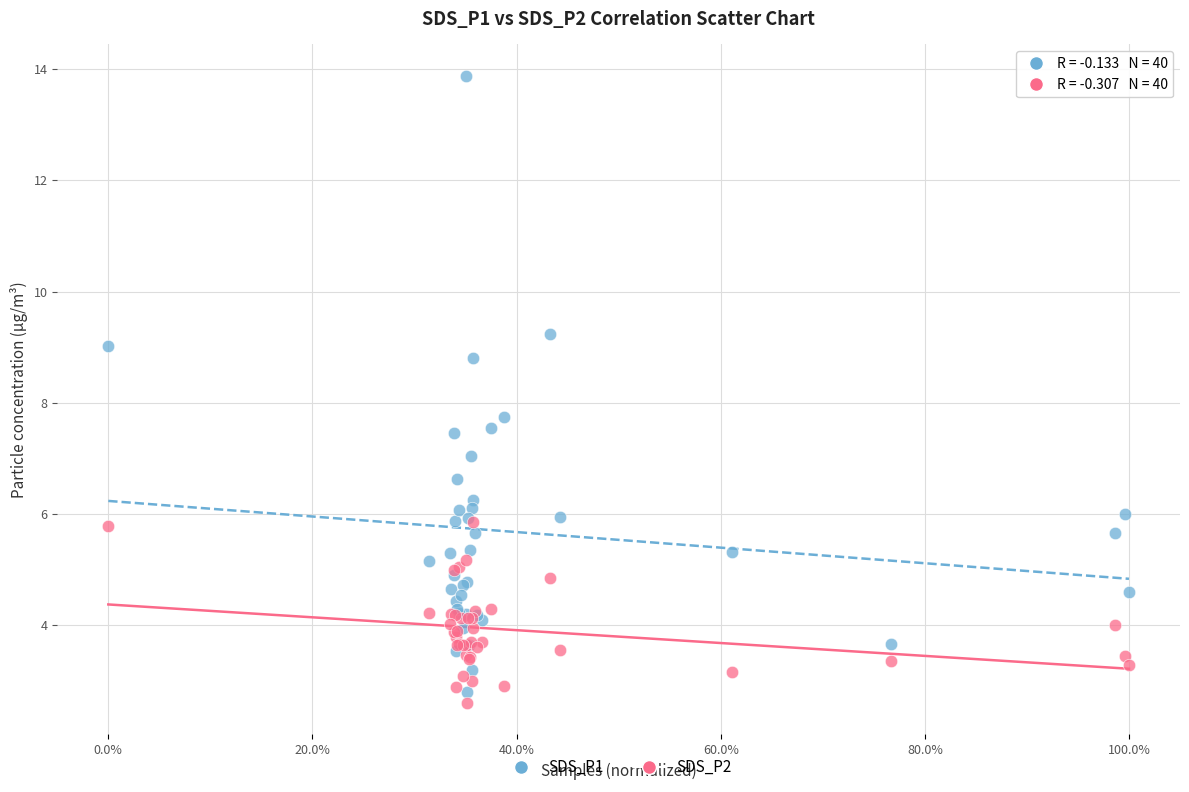

What are all the series names shown in the legend?

SDS_P1, SDS_P2